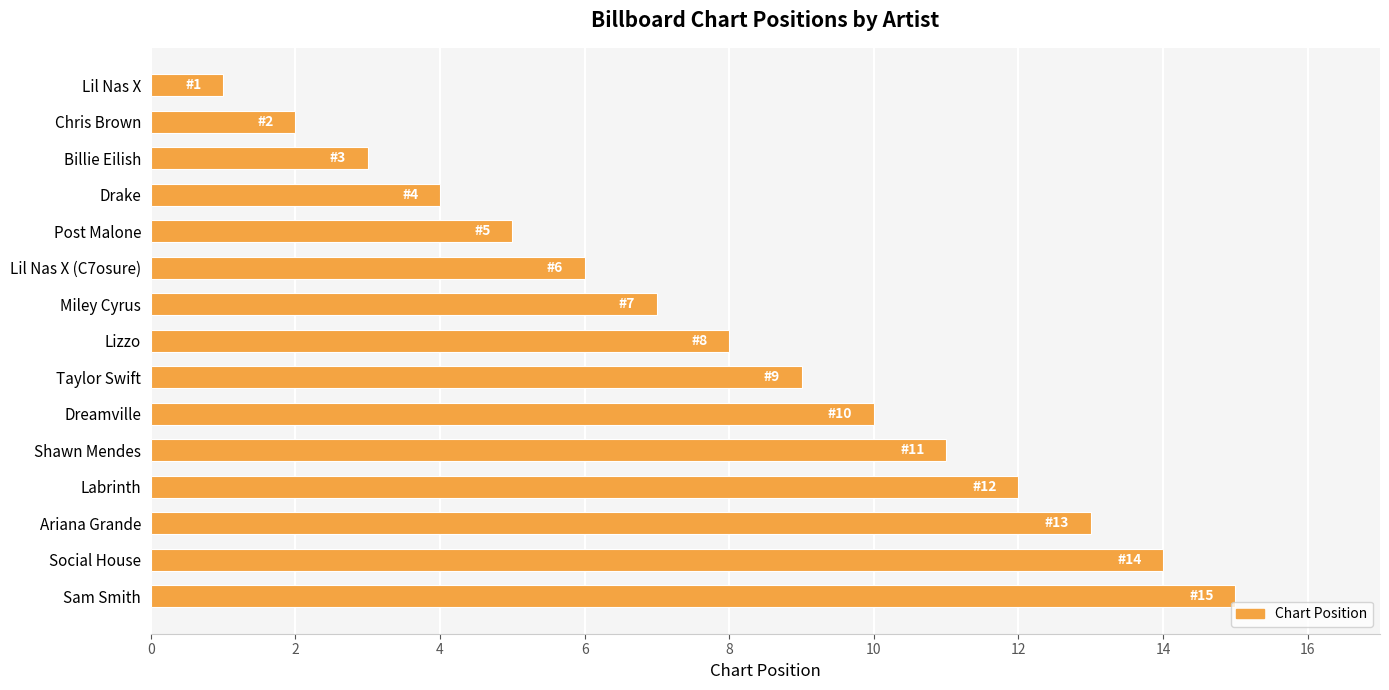

Rank the categories by value from highest to lowest.

Sam Smith, Social House, Ariana Grande, Labrinth, Shawn Mendes, Dreamville, Taylor Swift, Lizzo, Miley Cyrus, Lil Nas X (C7osure), Post Malone, Drake, Billie Eilish, Chris Brown, Lil Nas X